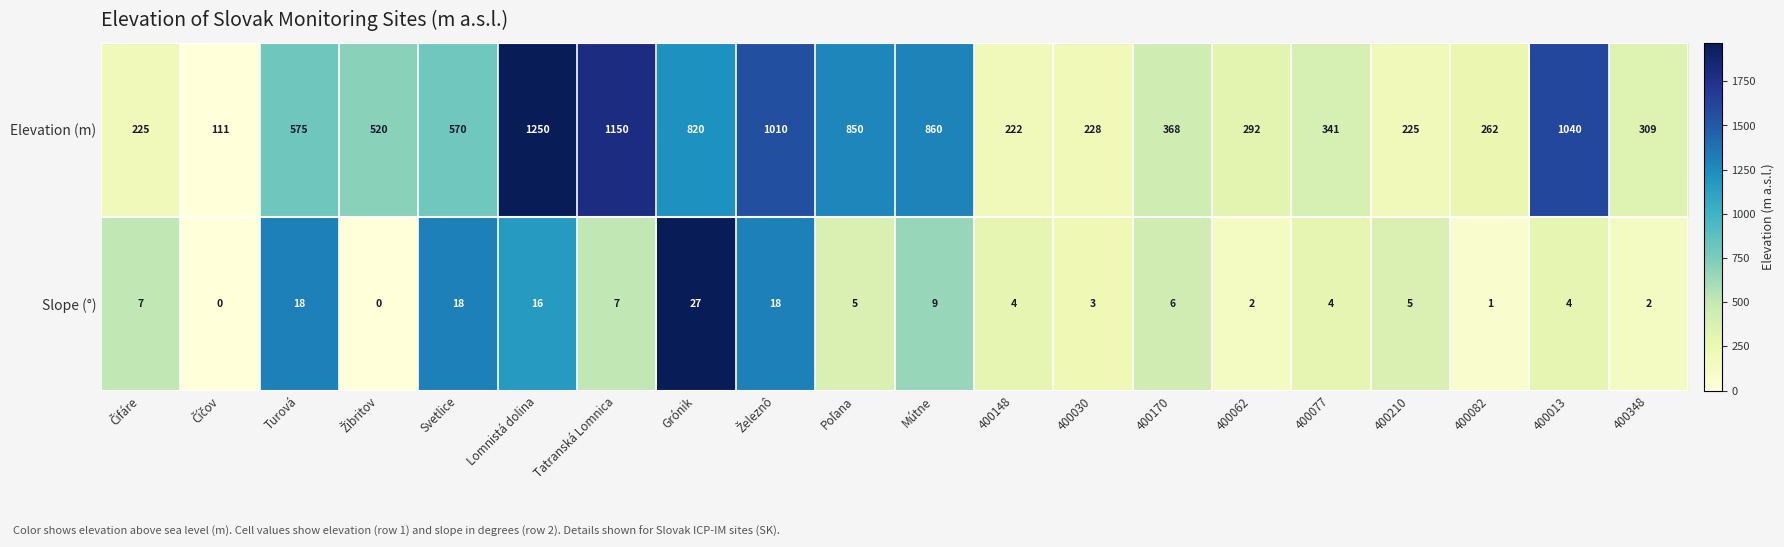

Rank the series by their maximum value, from lowest to highest.

Slope (°), Elevation (m)